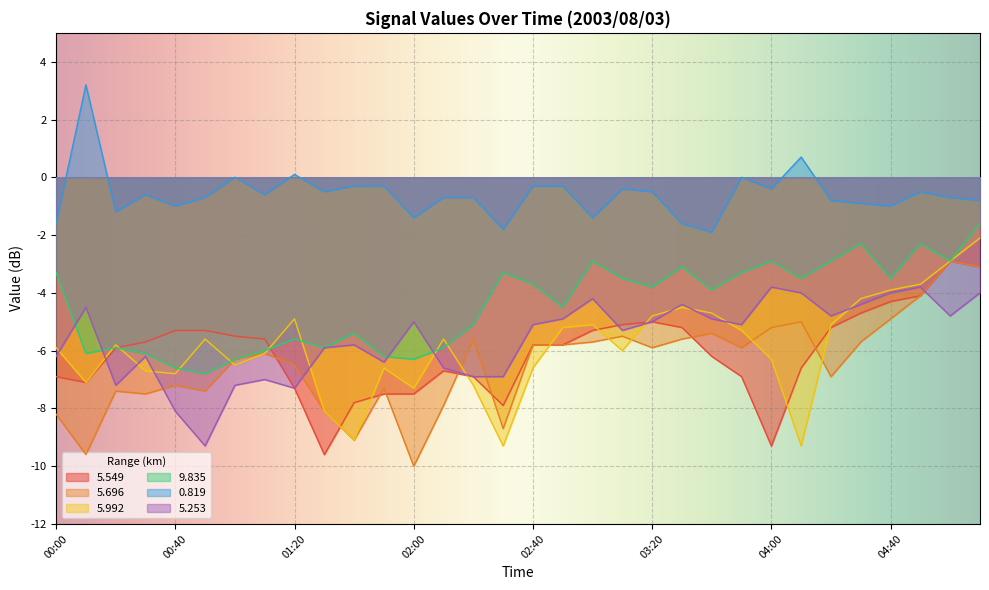

Which series has the largest total across all categories?

0.819